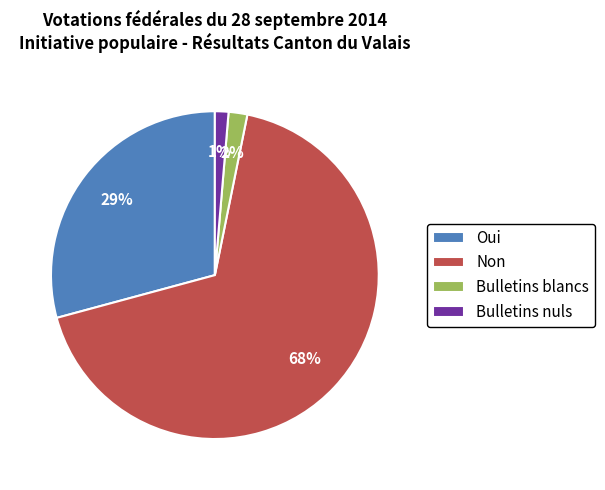

Count the number of slices in the pie.

4